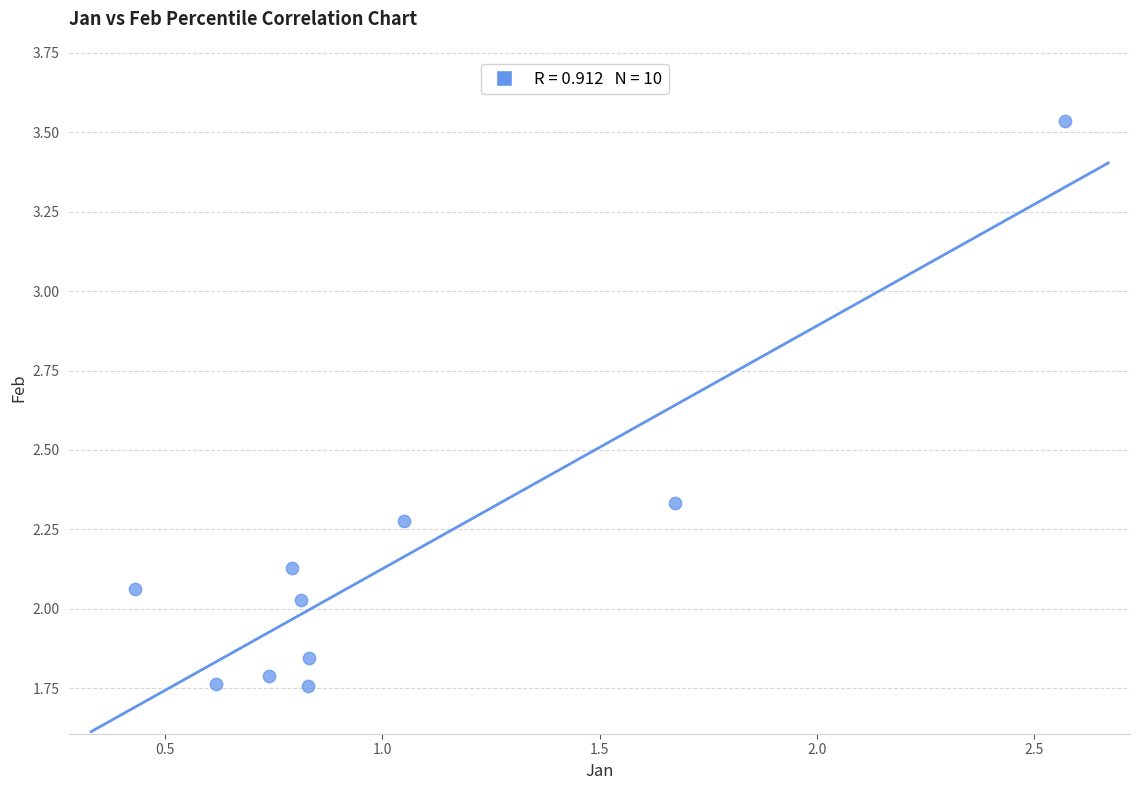

What is the average Y value?

2.2